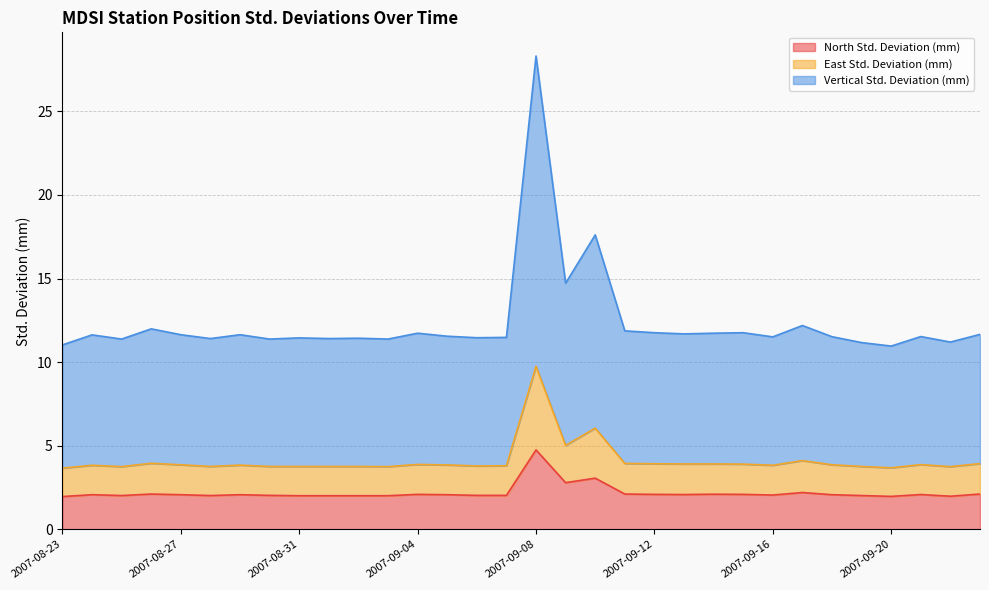

True or false: North Std. Deviation (mm) and East Std. Deviation (mm) intersect in this chart.

False